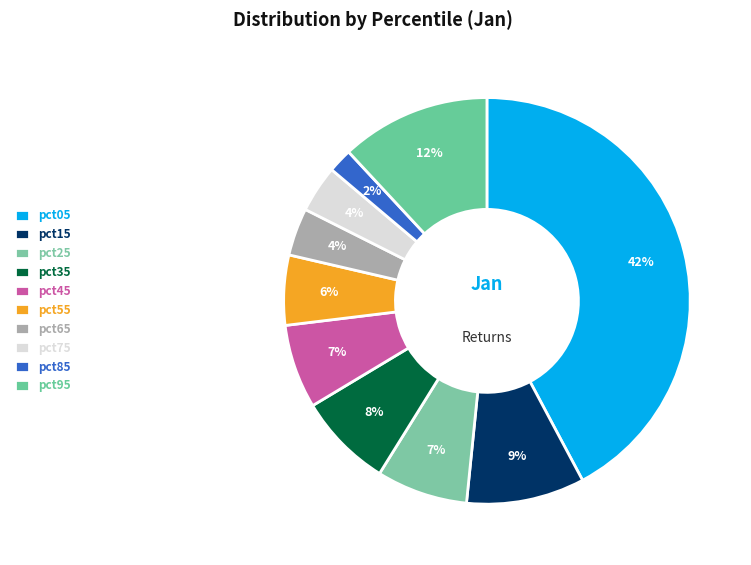

How many slices are in this pie chart?

10